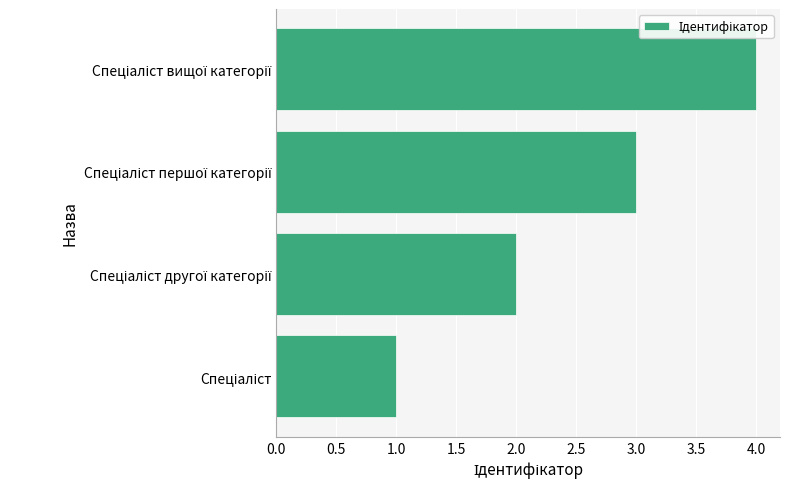

What is the sum of all values?

10